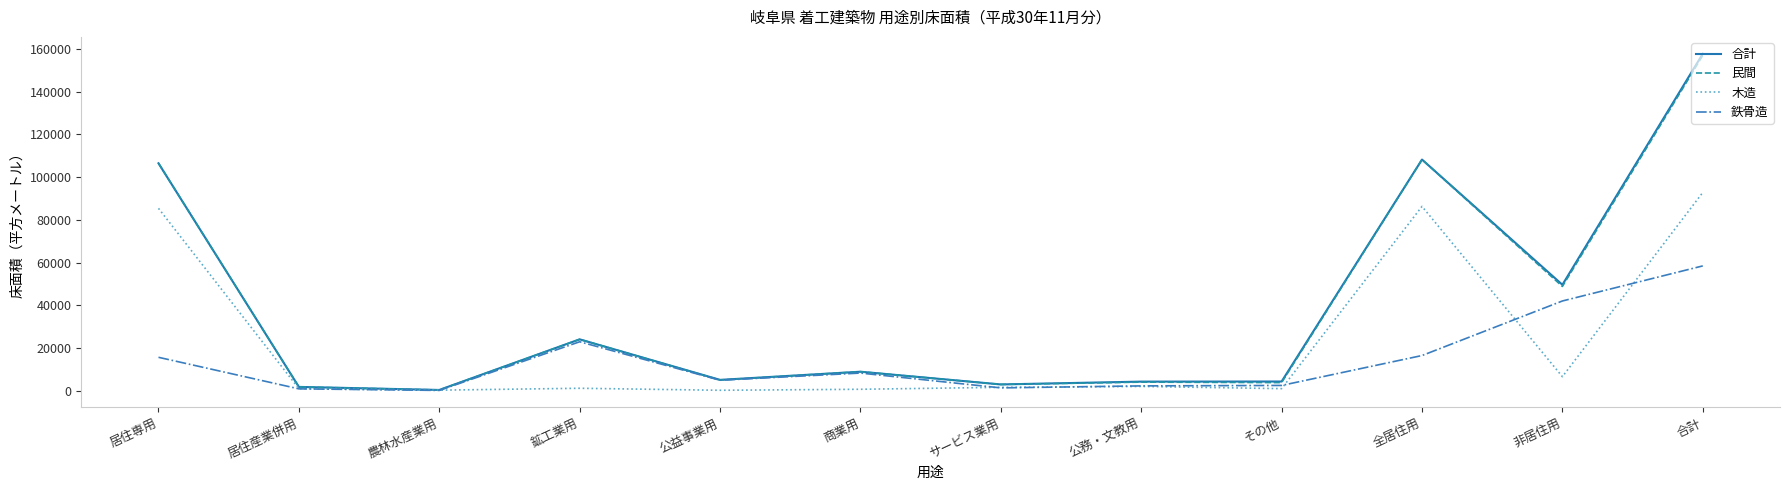

Is it true that 木造 equals 52176 at 合計?

False